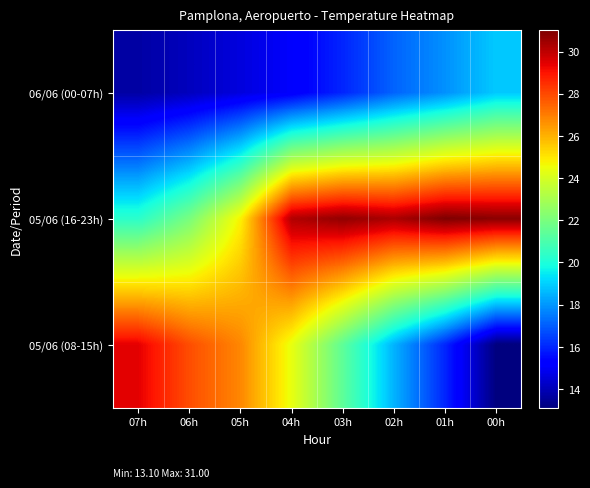

Reading left to right, list all the values displayed in this chart.

06/06 (00-07h): 07h=13.7	06h=14.1	05h=14.6	04h=15.1	03h=16.0	02h=17.1	01h=17.9	00h=18.9
05/06 (16-23h): 07h=20.3	06h=22.0	05h=24.8	04h=30.2	03h=30.7	02h=30.3	01h=31.0	00h=30.8
05/06 (08-15h): 07h=29.4	06h=27.9	05h=26.8	04h=24.4	03h=21.4	02h=18.5	01h=16.0	00h=13.1